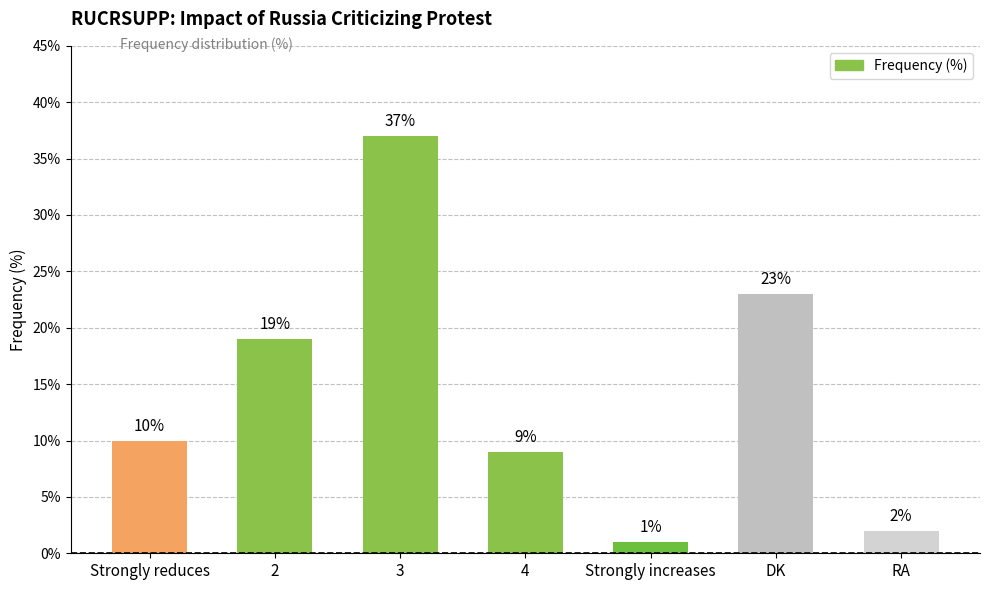

What is the difference between the maximum and minimum values?

36